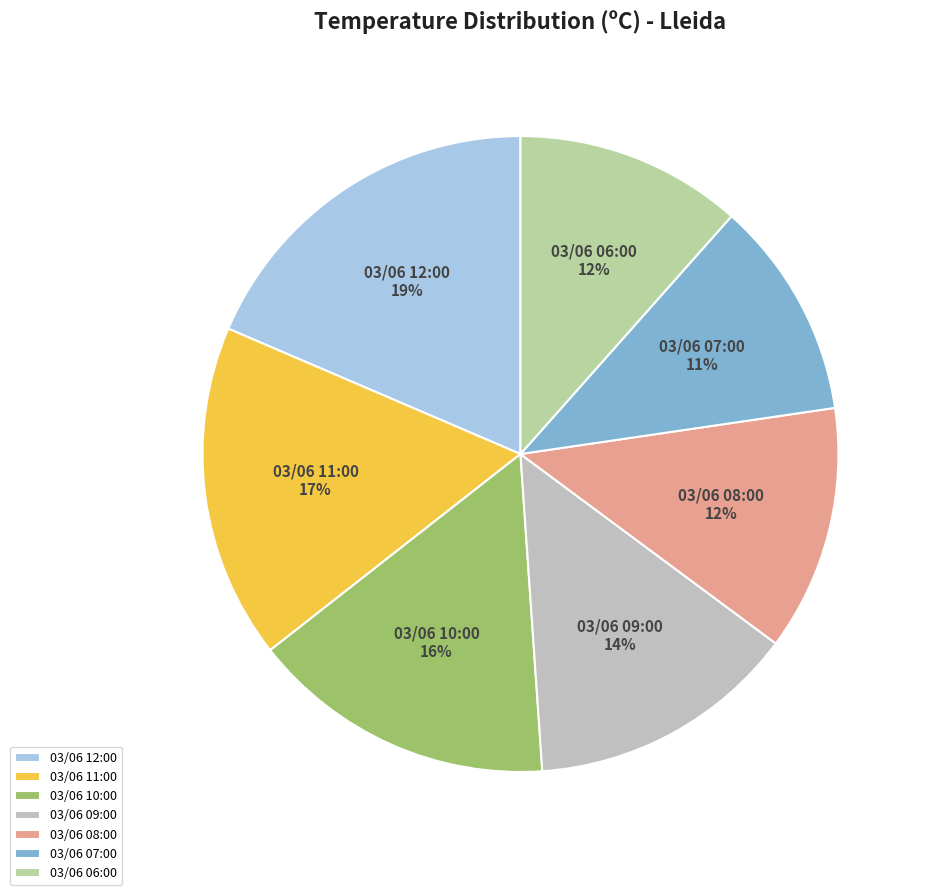

Is it true that 03/06 07:00 is 11% of the pie?

True